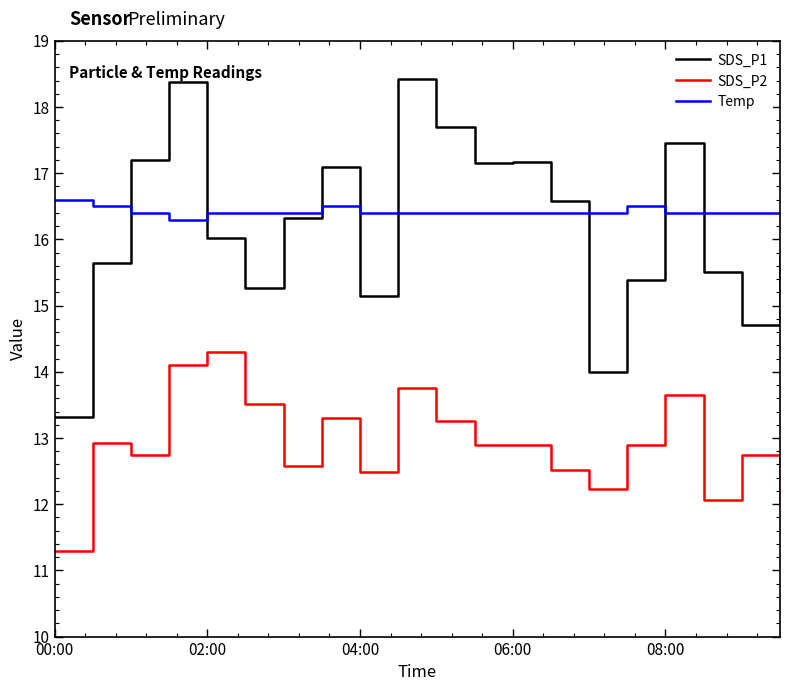

Which series has the largest range (max minus min)?

SDS_P1